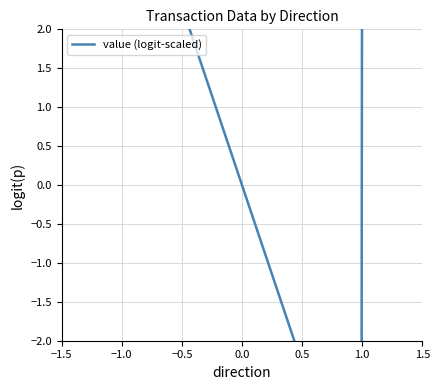

Is it true that value equals 0.0 at 1?

False